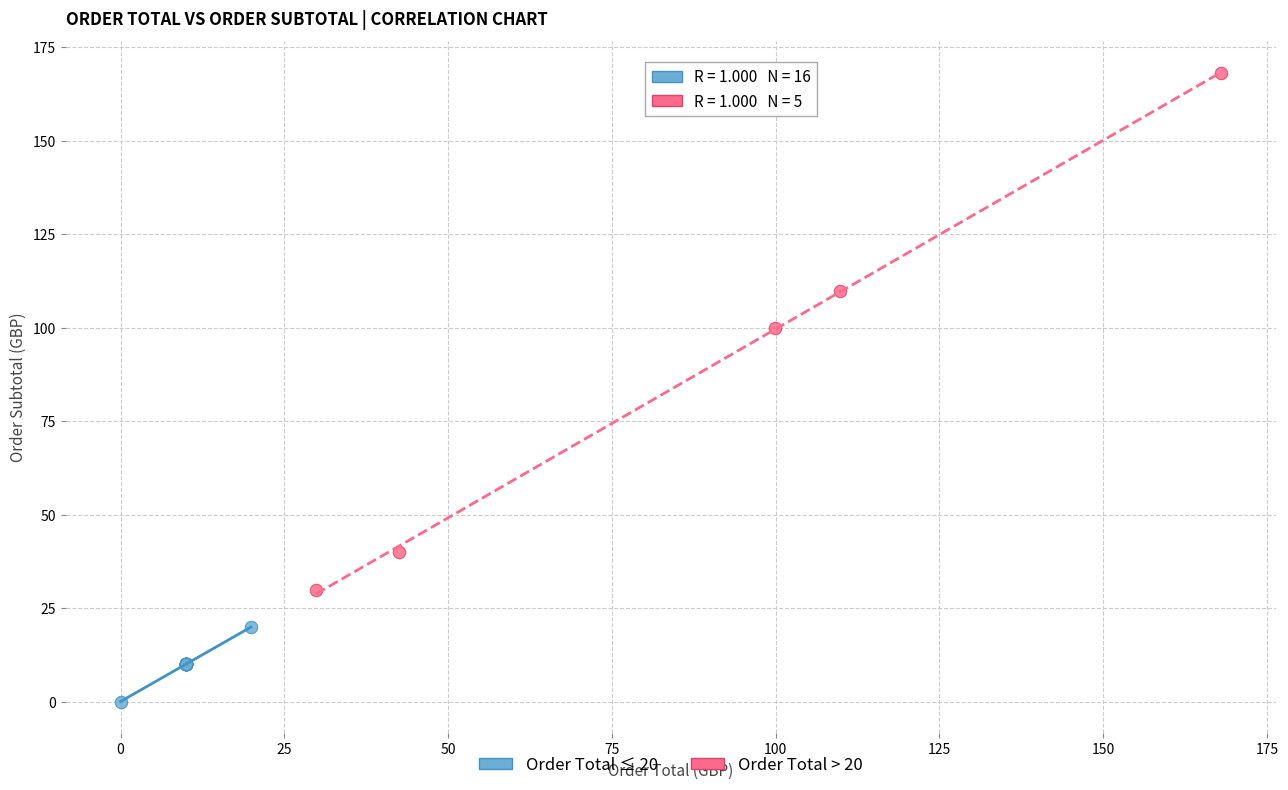

Which series contains the lowest Y value?

Order Total ≤ 20